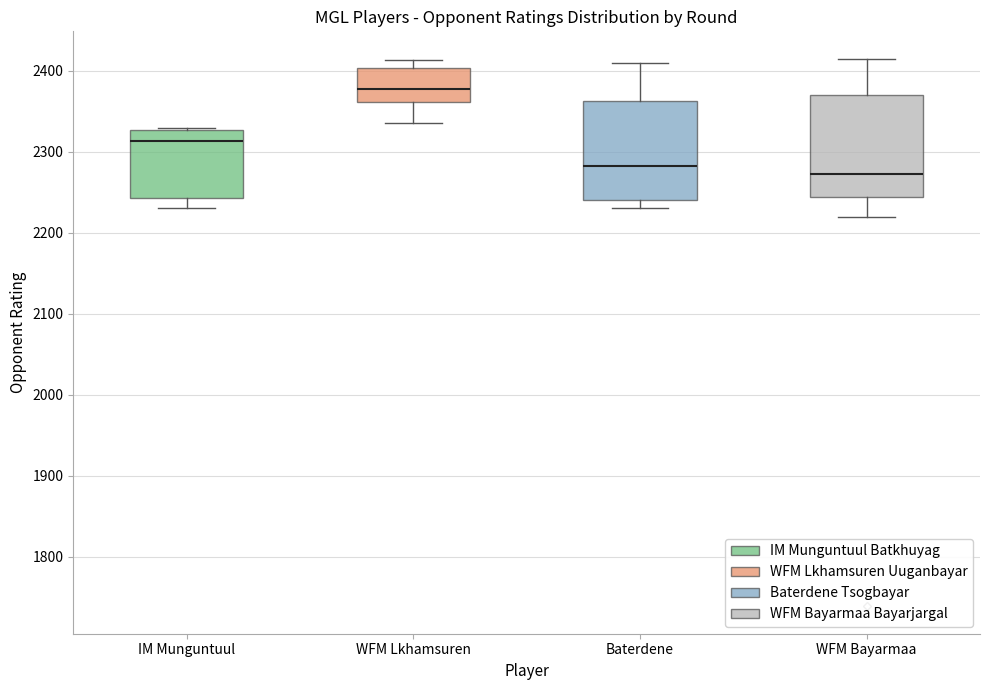

Reading left to right, read every box against the y-axis: the position of its median line, the range the box covers, and the ends of its whiskers. The values are not printed on the chart, so give them approximately, as read against the axis.

IM Munguntuul: median 2310, box 2240 to 2330, whiskers 2230 to 2330
WFM Lkhamsuren: median 2380, box 2360 to 2400, whiskers 2340 to 2410
Baterdene: median 2280, box 2240 to 2360, whiskers 2230 to 2410
WFM Bayarmaa: median 2270, box 2240 to 2370, whiskers 2220 to 2420